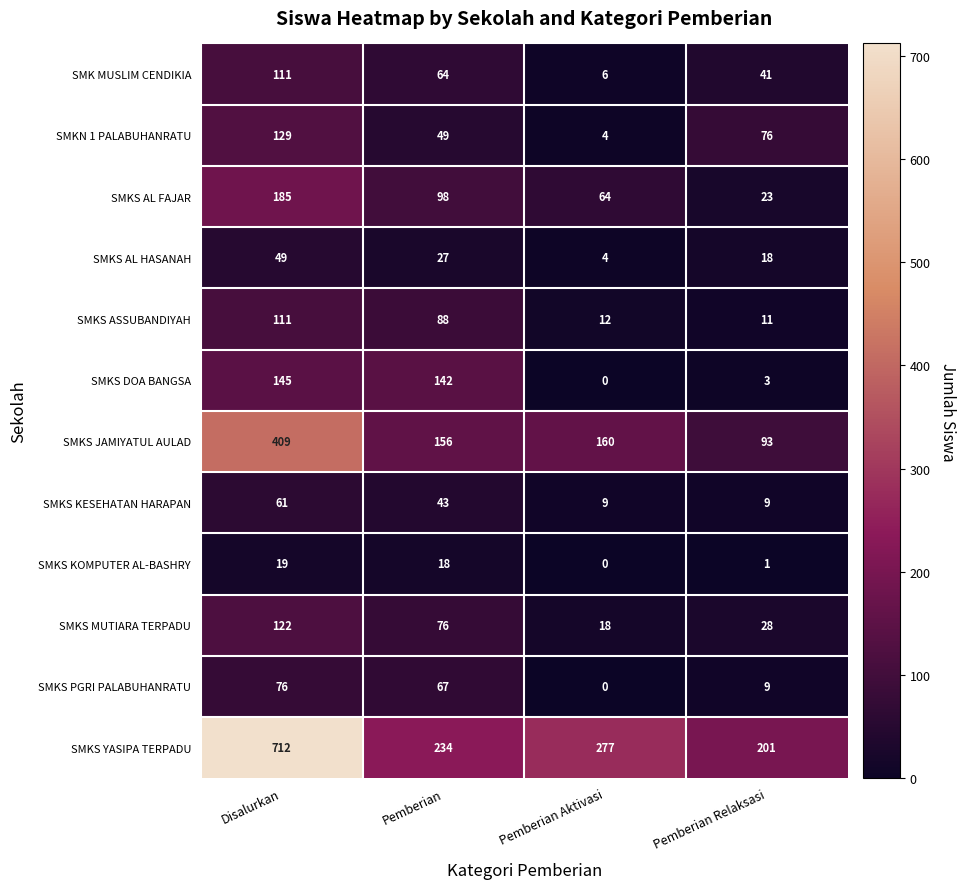

Which series has the largest range (max minus min)?

SMKS YASIPA TERPADU